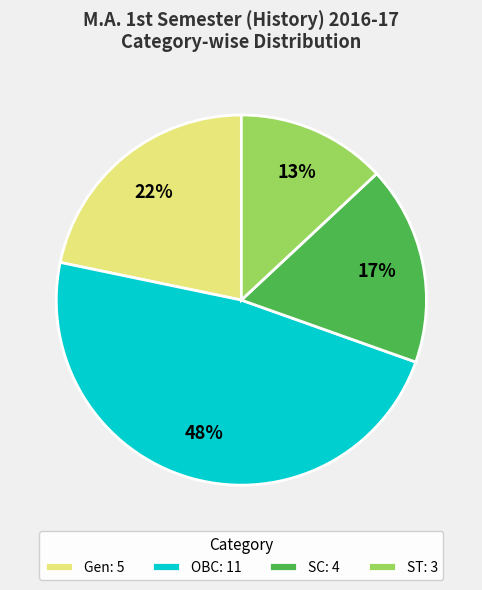

Does Gen represent more than half of the total?

No